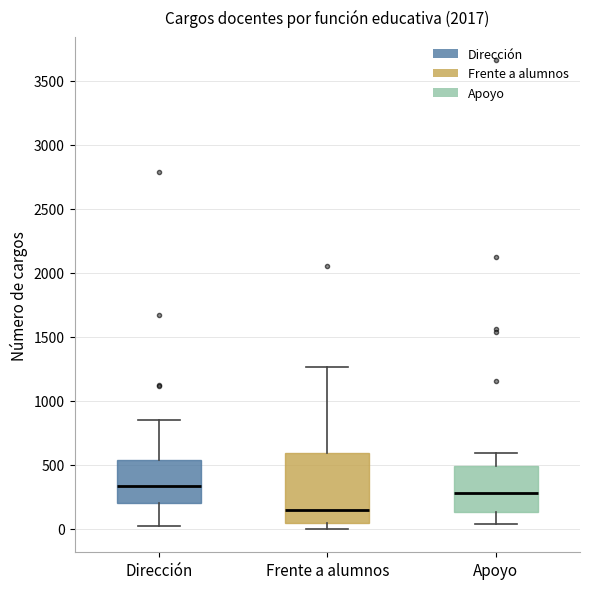

Reading left to right, read every box against the y-axis: the position of its median line, the range the box covers, and the ends of its whiskers. The values are not printed on the chart, so give them approximately, as read against the axis.

Dirección: median 350, box 200 to 550, whiskers 0 to 850
Frente a alumnos: median 150, box 50 to 600, whiskers 0 to 1250
Apoyo: median 300, box 150 to 500, whiskers 50 to 600